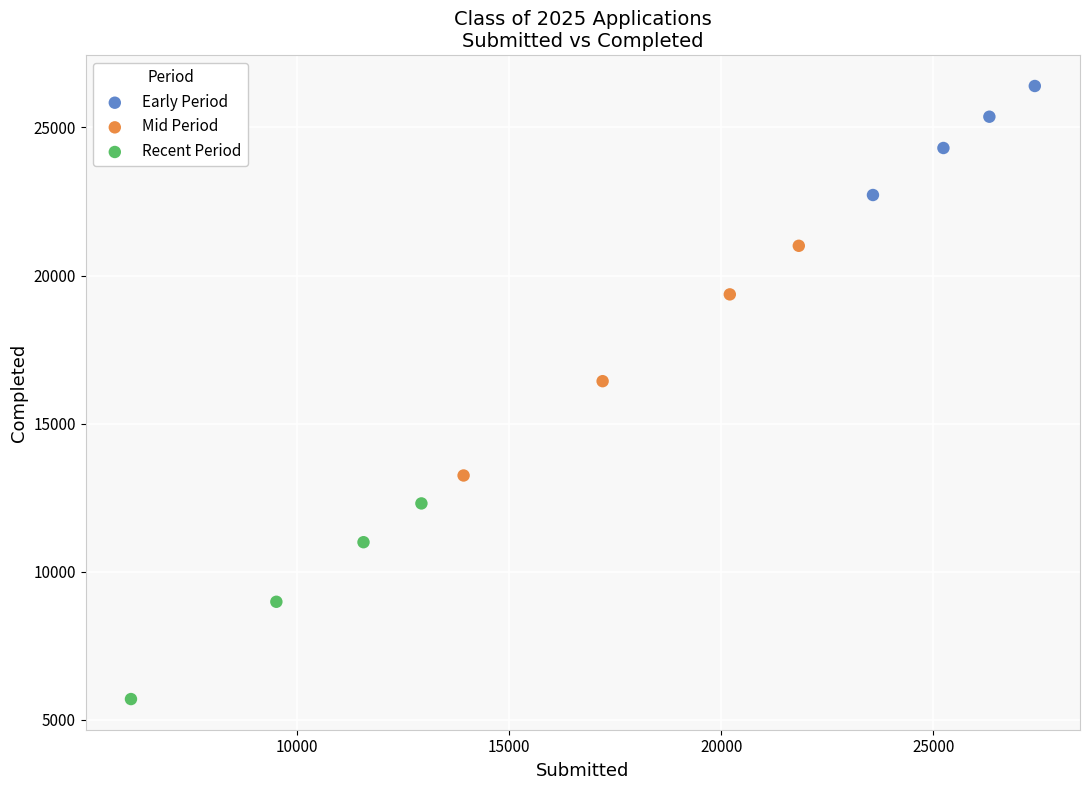

What are all the series names shown in the legend?

Early Period, Mid Period, Recent Period